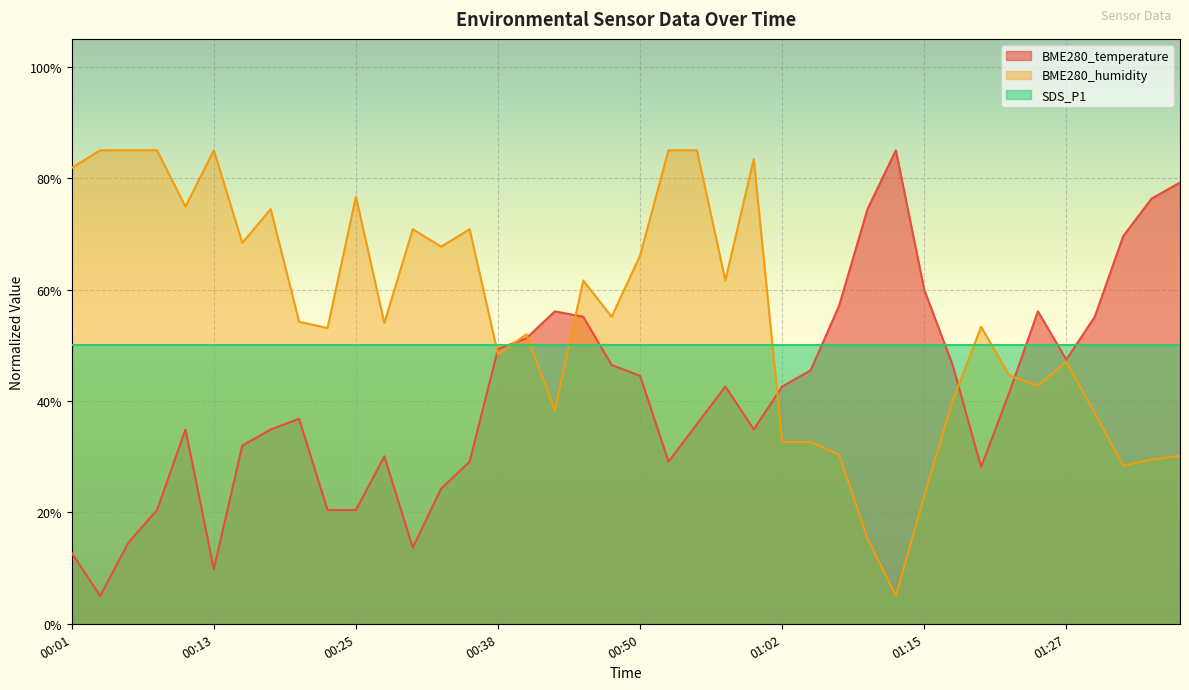

Where is BME280_humidity nearest to the value 45?

01:22